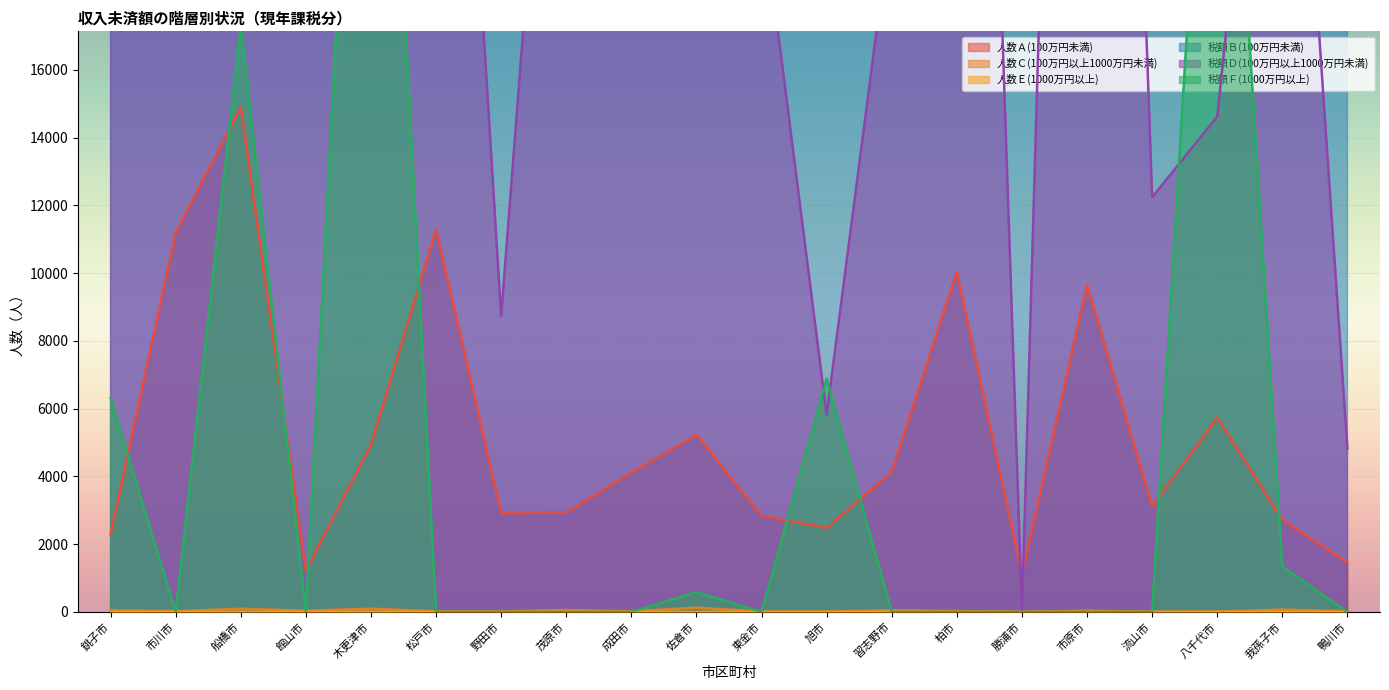

What is the difference between the maximum and second lowest values in the 税額Ｆ(1000万円以上) series?

36802